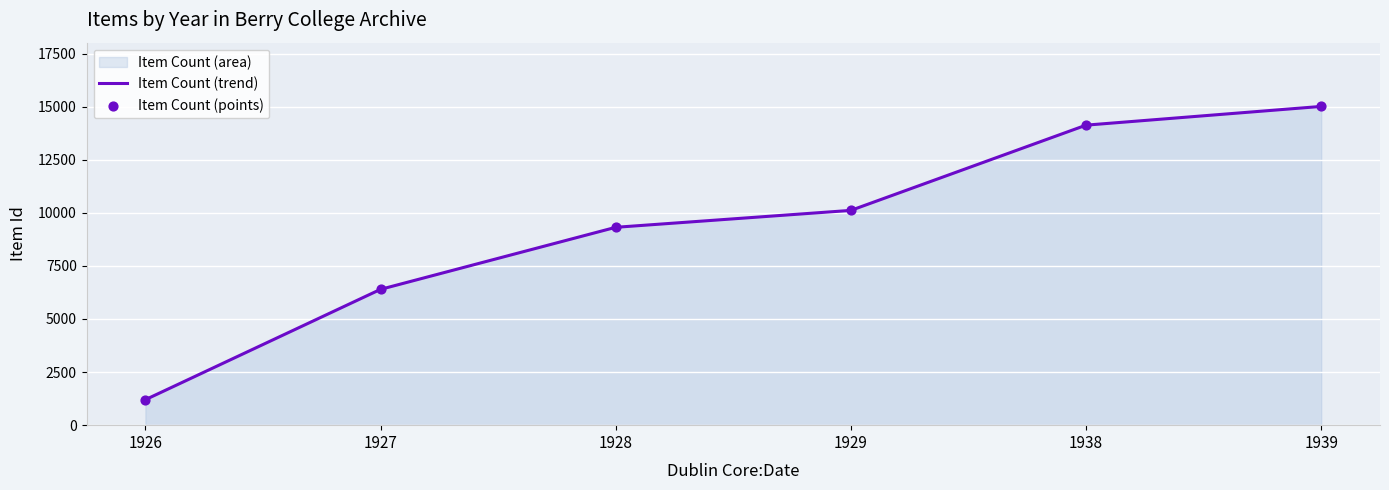

What is the total value across all series at 1928?

18636